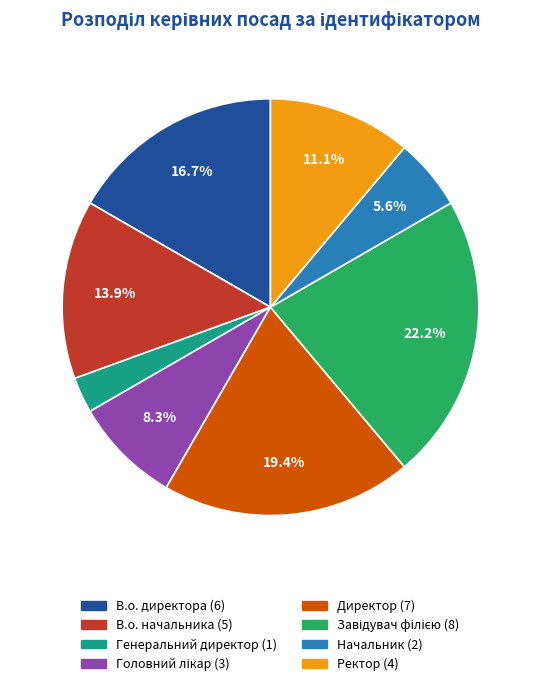

Which category has the smallest portion of the pie?

Генеральний директор